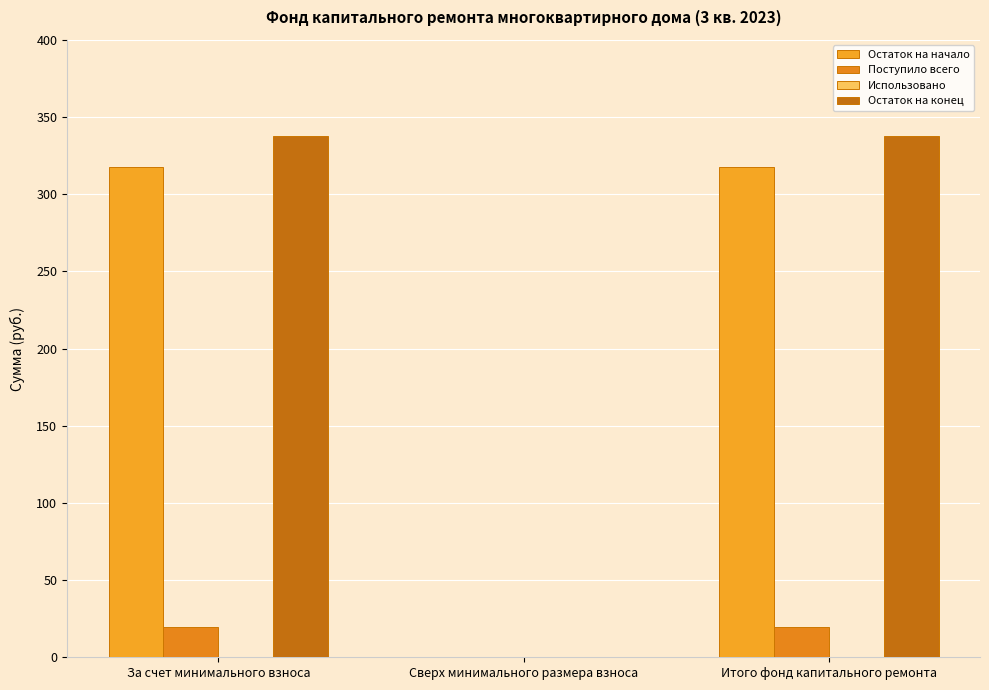

Which series has the largest total across all categories?

Остаток на конец